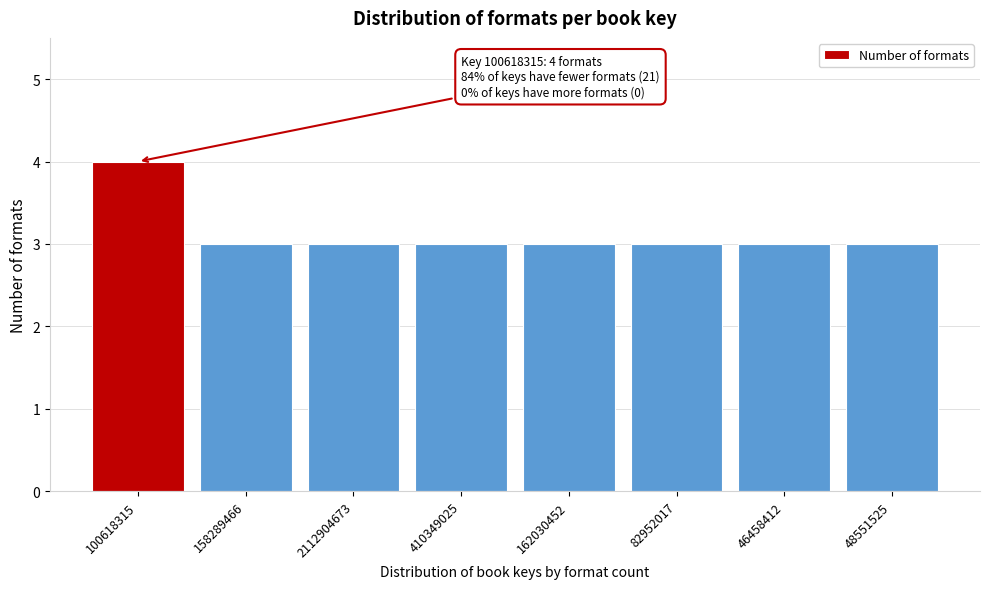

Reading left to right, list all the values displayed in this chart.

4	3	3	3	3	3	3	3